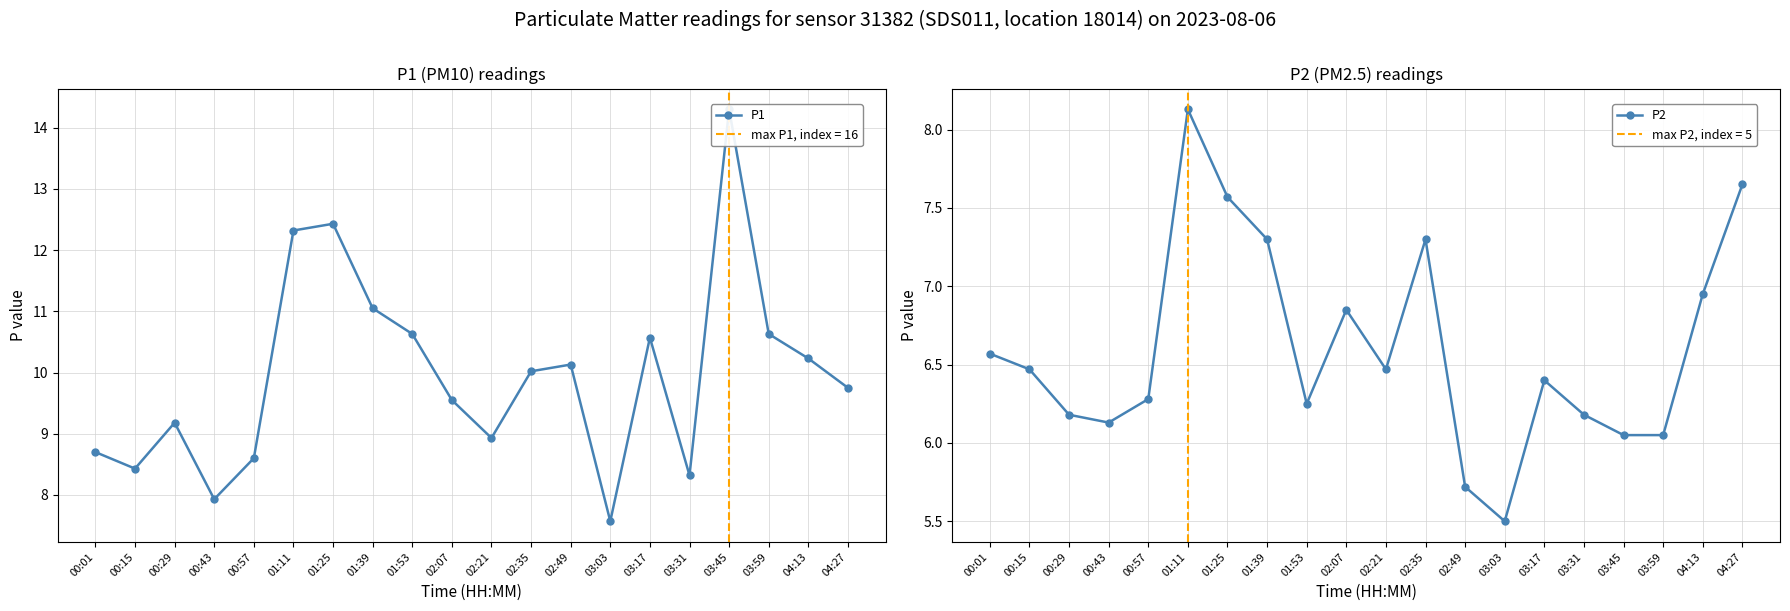

What is the label of the 6th point from the right?

03:17